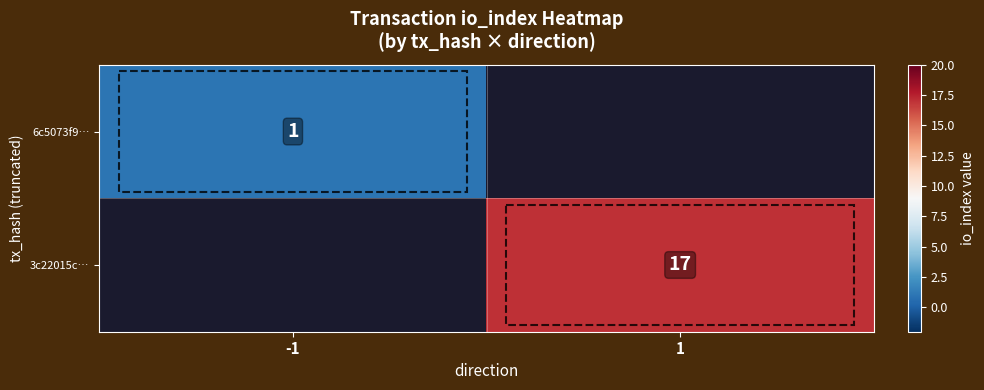

The 6c5073f9… series shows 1 at -1. True or false?

True